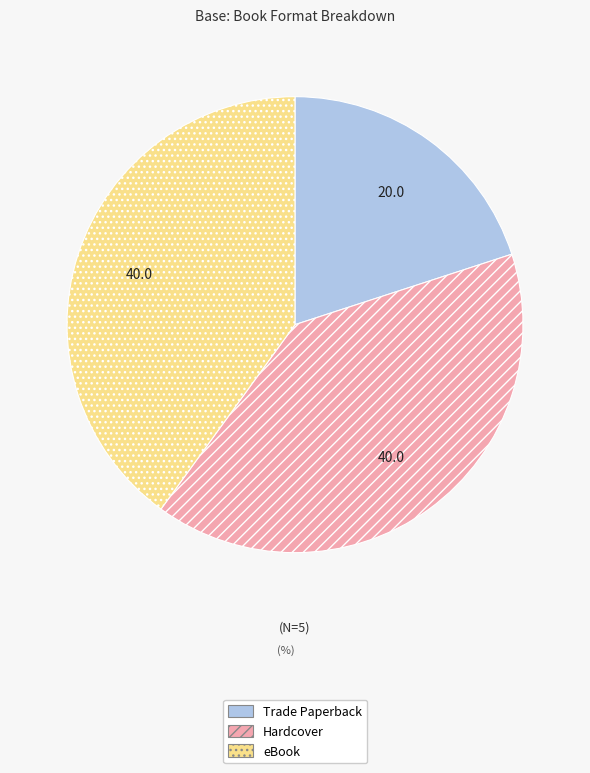

Do Hardcover and Trade Paperback together represent more than half of the pie?

Yes